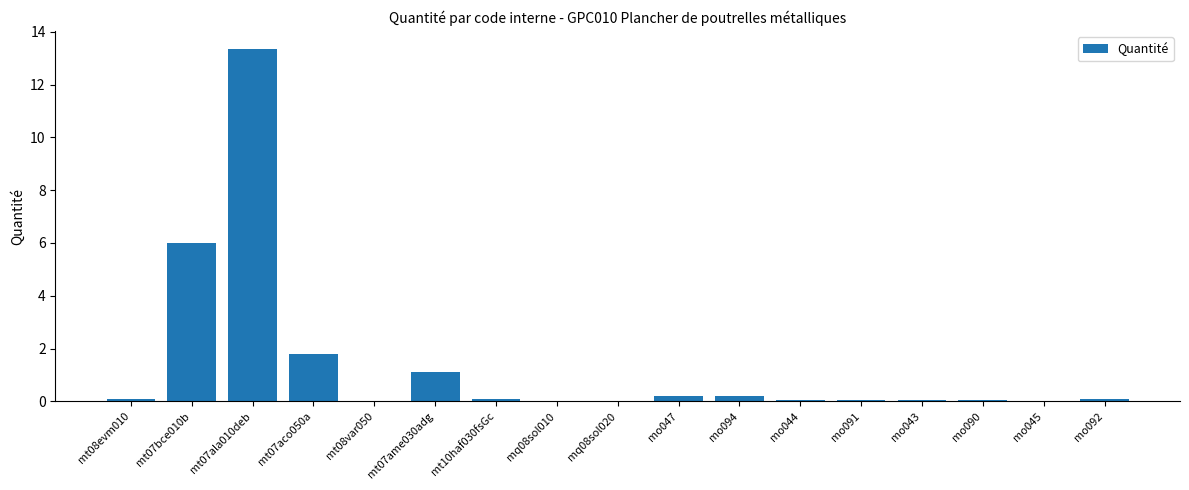

What is the greatest value displayed?

13.4